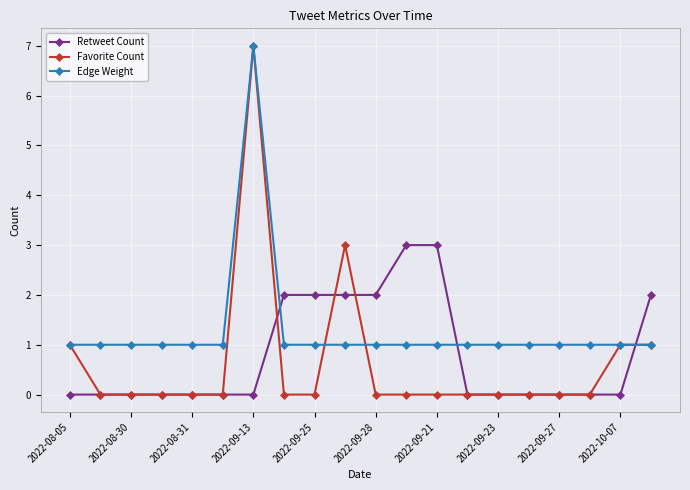

True or false: Favorite Count has more than 1 interior local peaks.

True